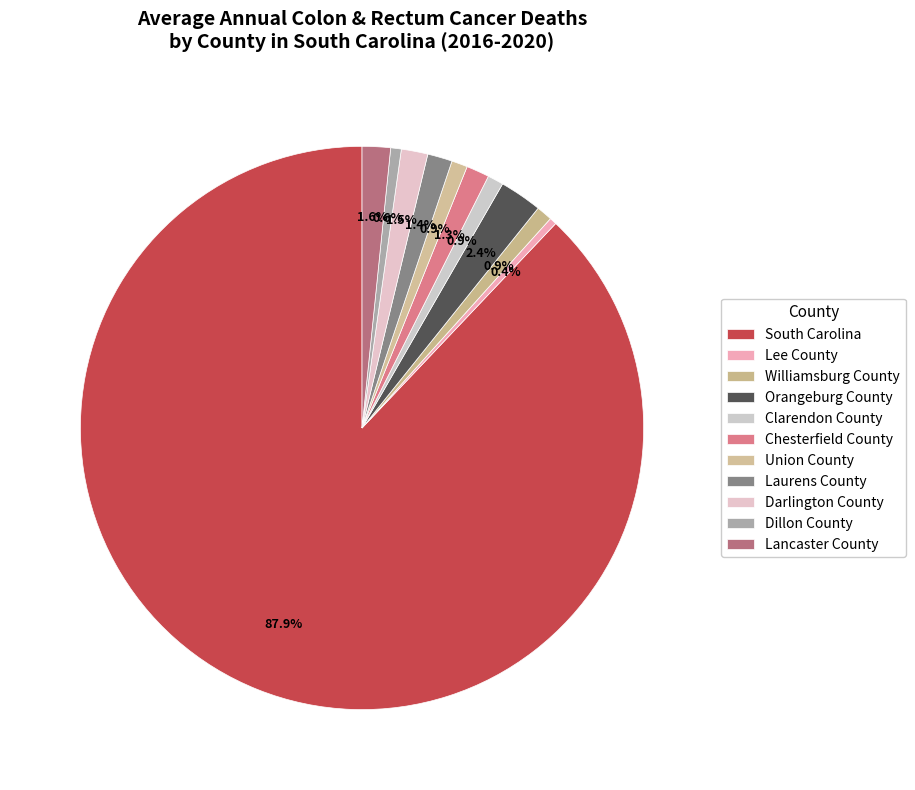

How many slices are in this pie chart?

11